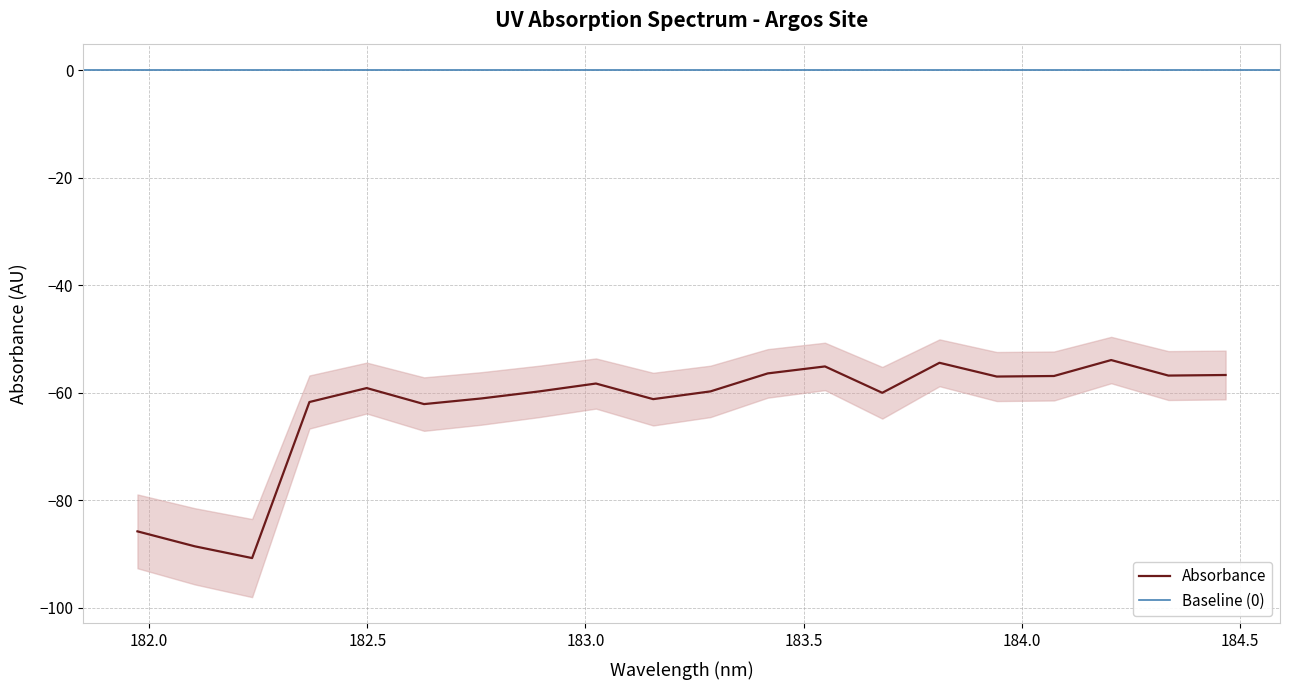

Is it true that the value at 183.15513622 is -61.2?

True